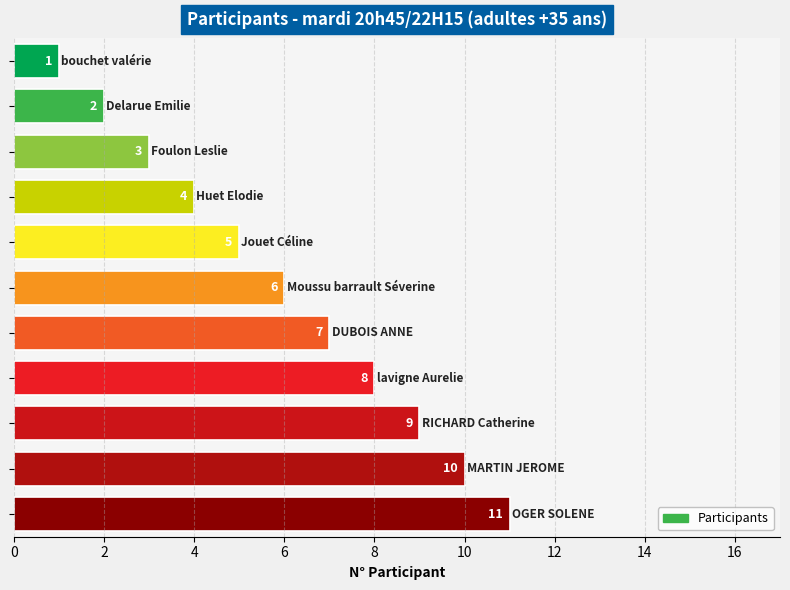

What is the smallest value displayed?

1